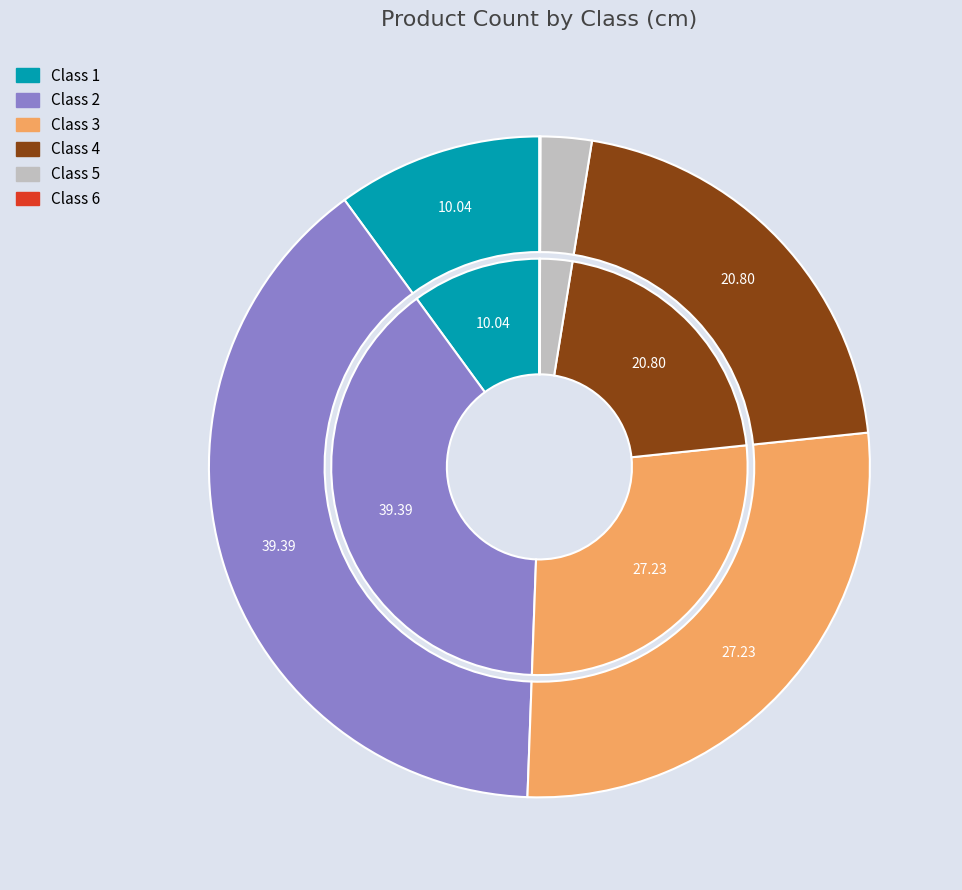

Rank the categories by value from lowest to highest.

6, 5, 1, 4, 3, 2